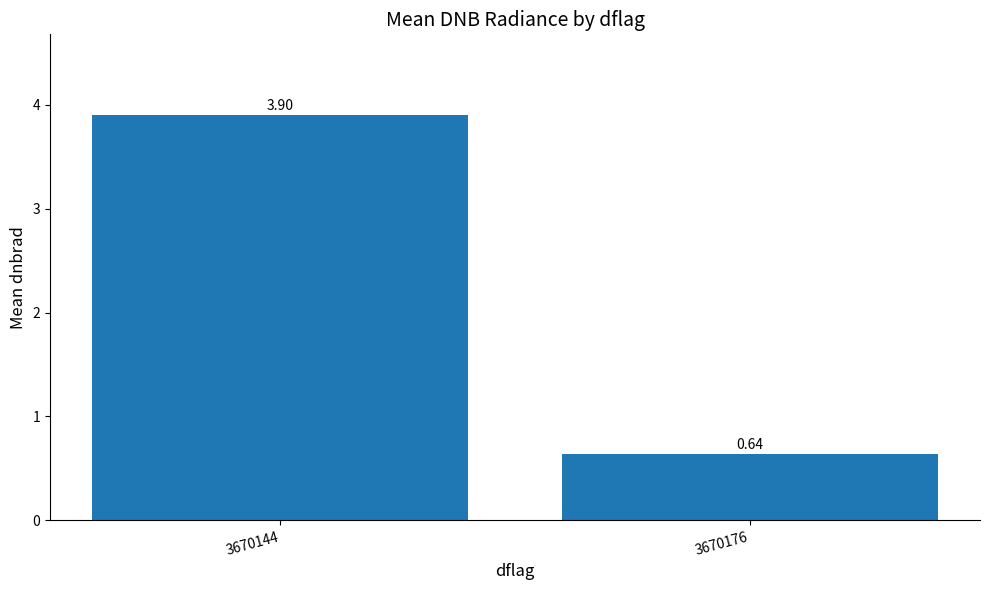

Which label corresponds to the smallest value in the chart?

3670176